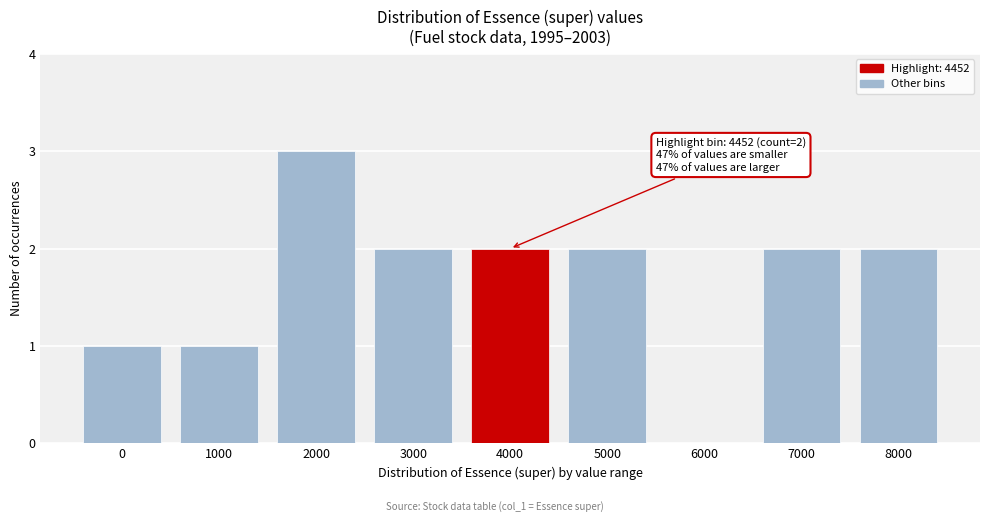

Reading right to left, transcribe all the data shown in this chart.

8000=2	7000=2	6000=0	5000=2	4000=2	3000=2	2000=3	1000=1	0=1